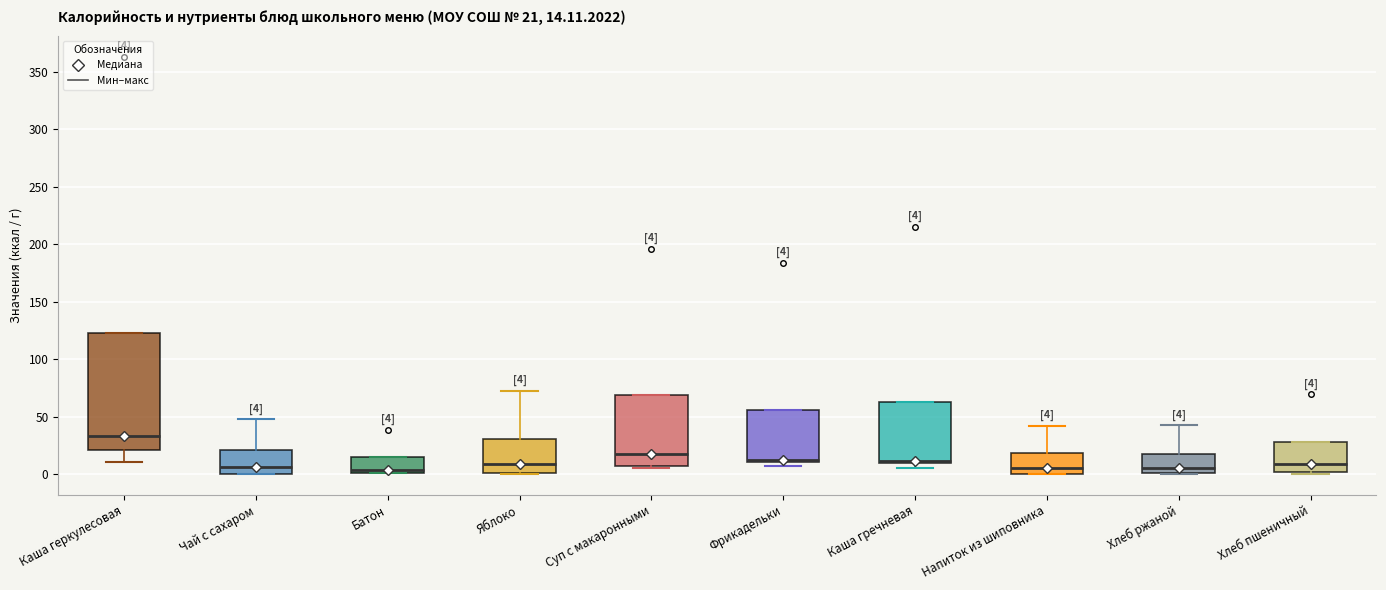

Which box is the tallest, from its lower edge to its upper edge?

Каша геркулесовая